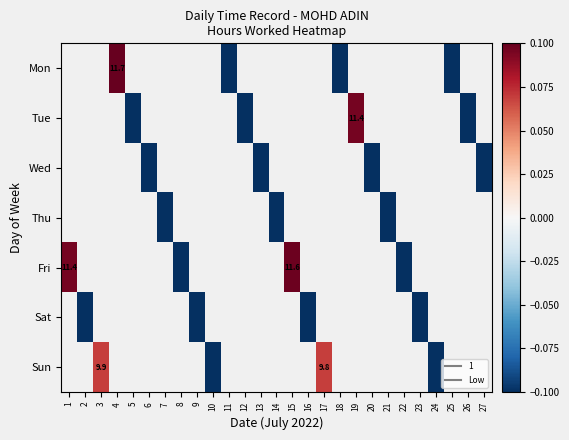

Count the number of categories in the chart.

27